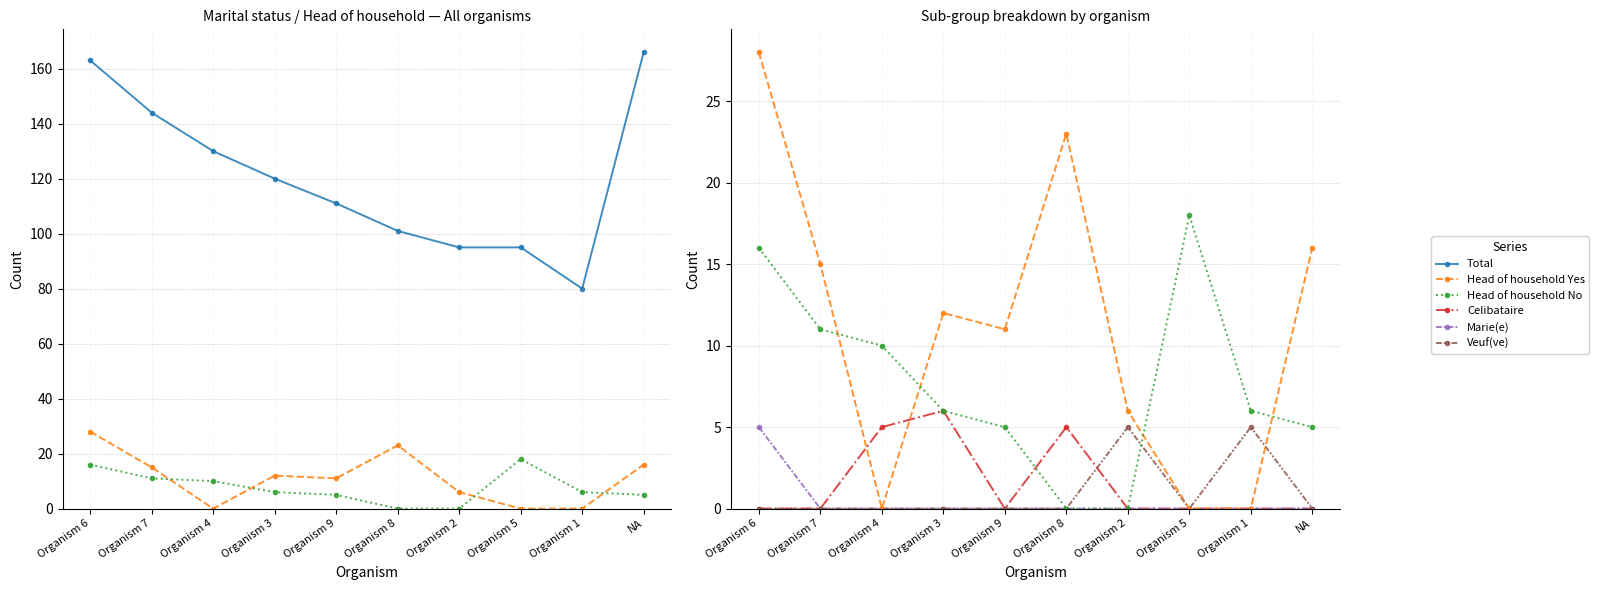

Which label corresponds to the largest value in the chart?

NA